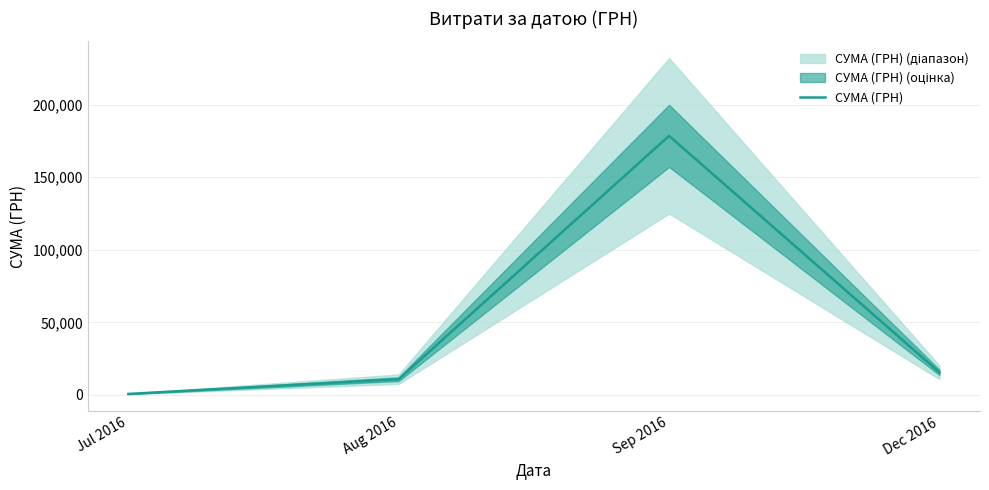

Rank the categories by value from lowest to highest.

Jul 2016, Aug 2016, Dec 2016, Sep 2016